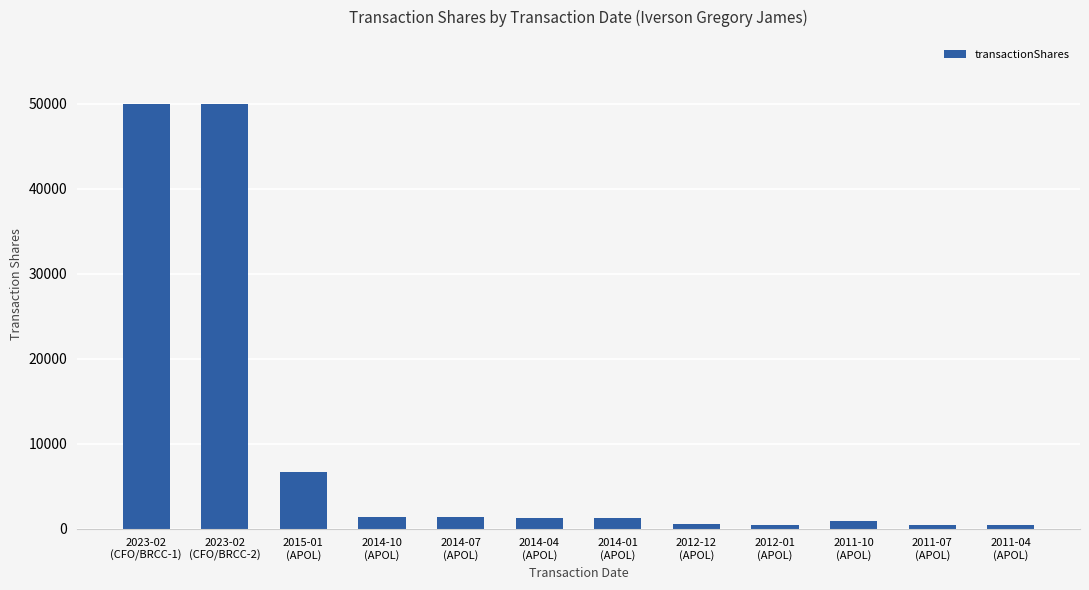

What is the sum of all values?

114646